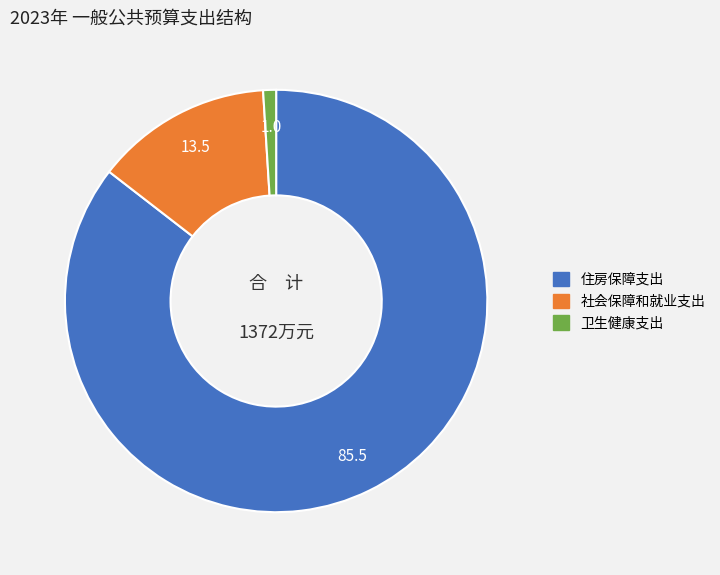

What is the smallest slice in the pie chart?

卫生健康支出